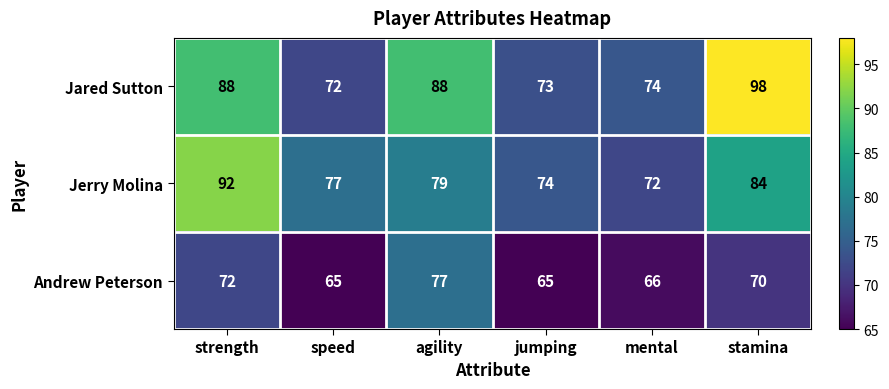

What is the difference between the Jerry Molina values at speed and mental?

5